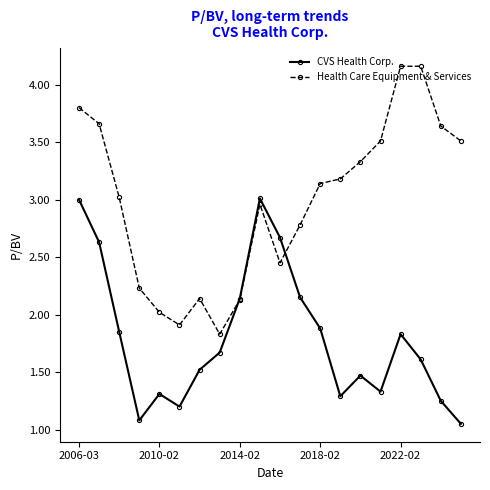

How many interior local valleys does the CVS Health Corp. series have?

4